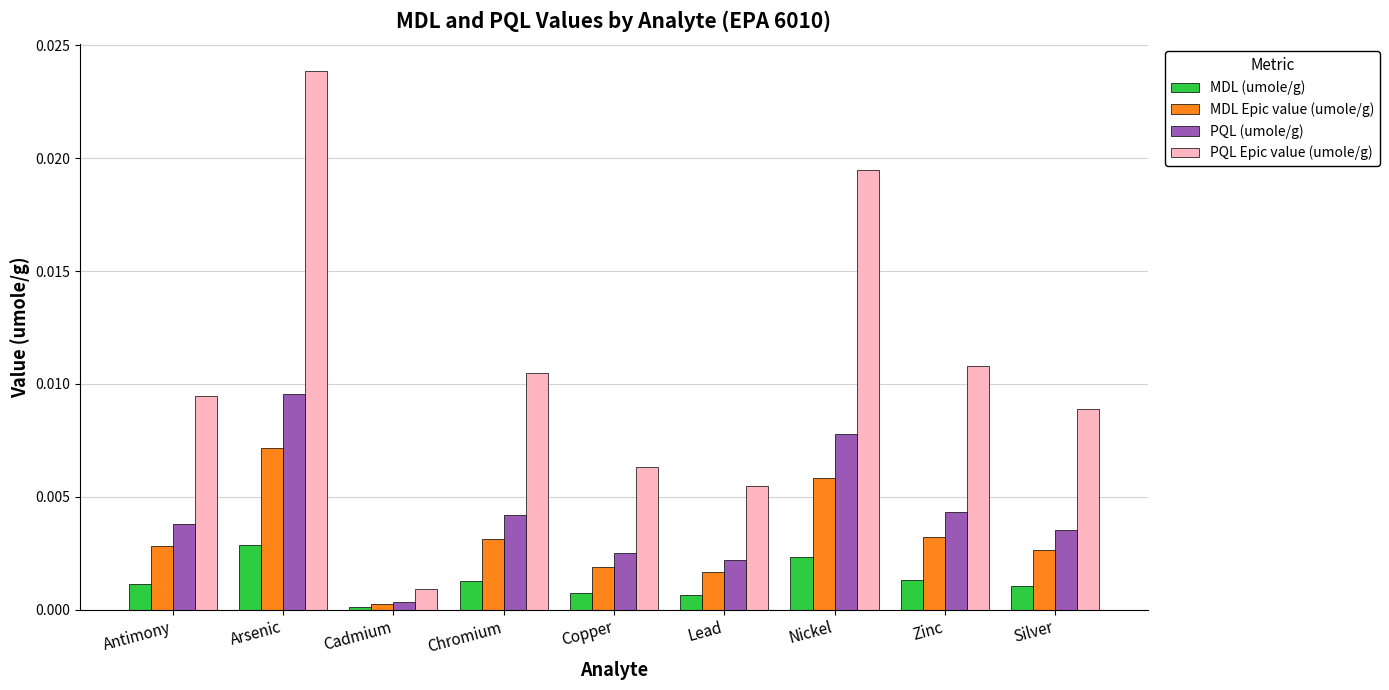

The PQL (umole/g) series shows 0.0 at Cadmium. True or false?

True